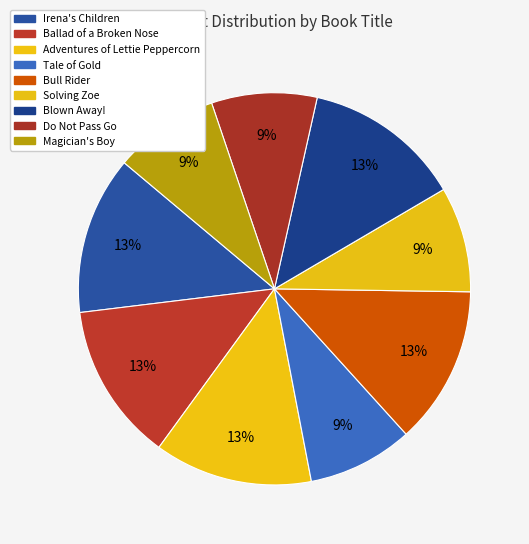

Does Solving Zoe represent more than half of the total?

No